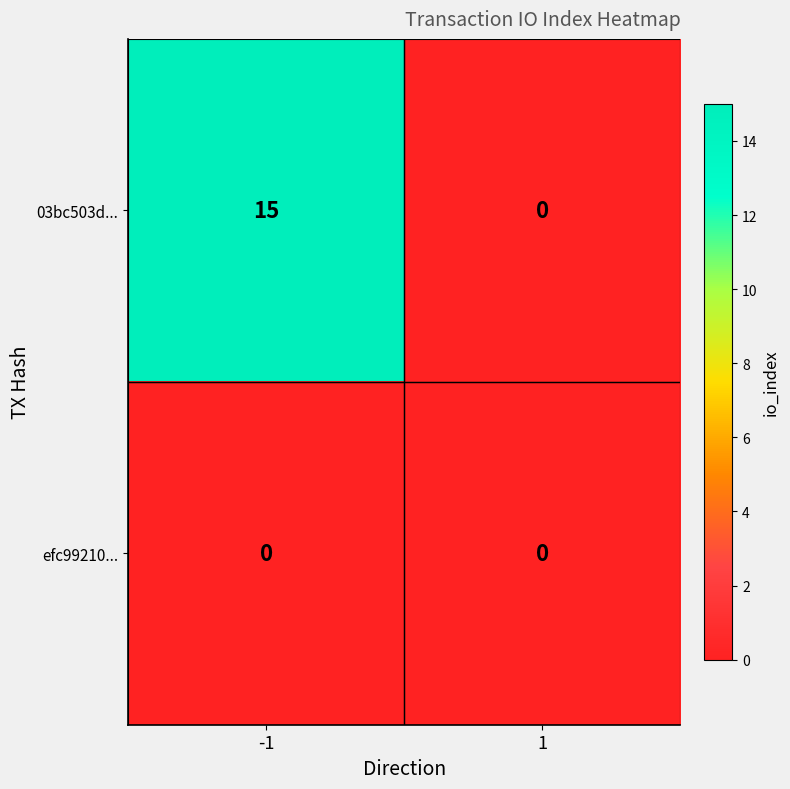

Which series has the largest total across all categories?

03bc503d...